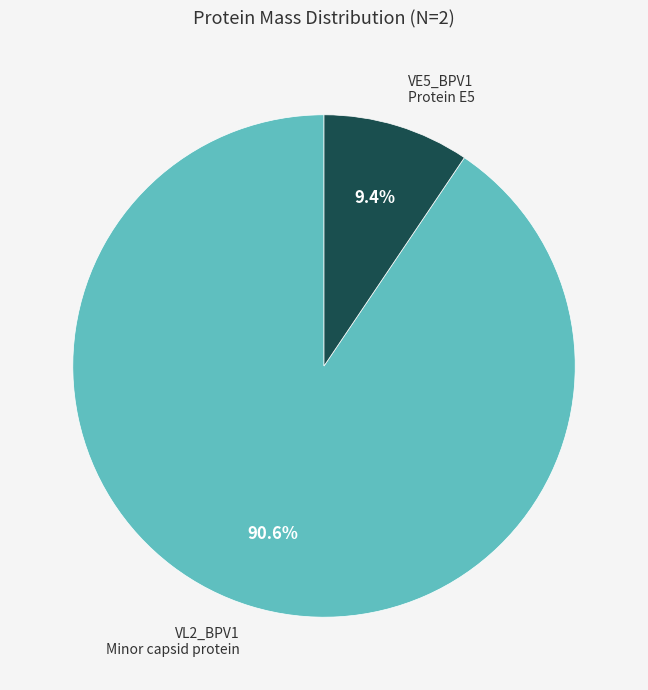

Is there a majority slice in this chart?

Yes